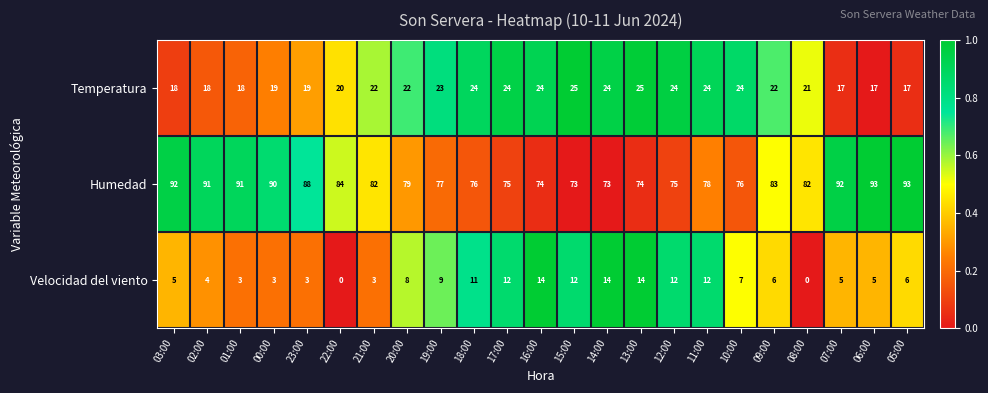

Which series has the largest total across all categories?

Humedad